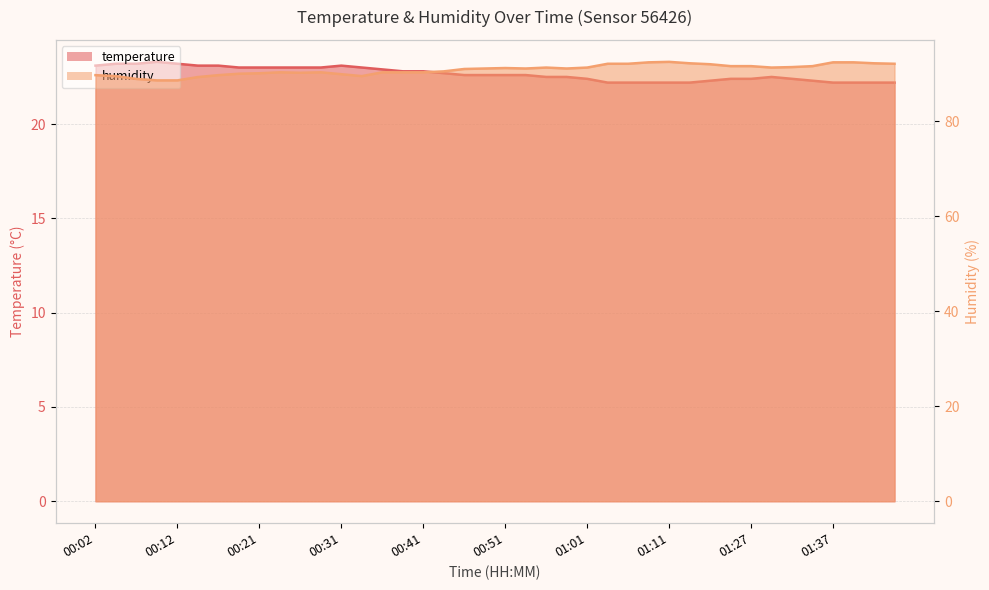

At which category is the sum across all series the highest?

01:11